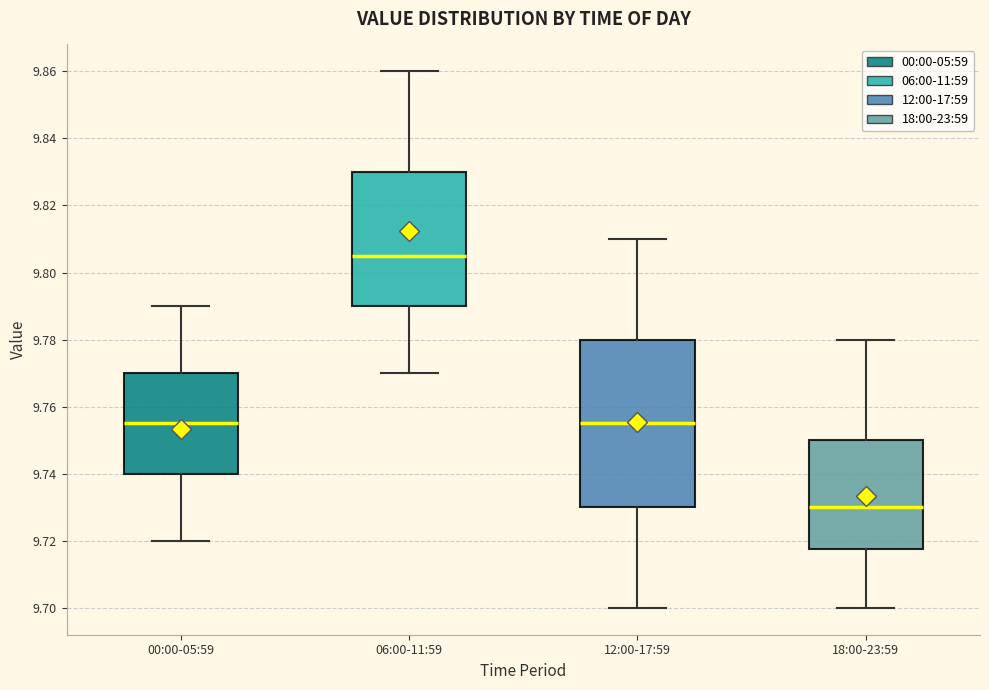

Reading left to right, read every box against the y-axis: the position of its median line, the range the box covers, and the ends of its whiskers. The values are not printed on the chart, so give them approximately, as read against the axis.

00:00-05:59: median 9.756, box 9.740 to 9.770, whiskers 9.720 to 9.790
06:00-11:59: median 9.806, box 9.790 to 9.830, whiskers 9.770 to 9.860
12:00-17:59: median 9.756, box 9.730 to 9.780, whiskers 9.700 to 9.810
18:00-23:59: median 9.730, box 9.718 to 9.750, whiskers 9.700 to 9.780